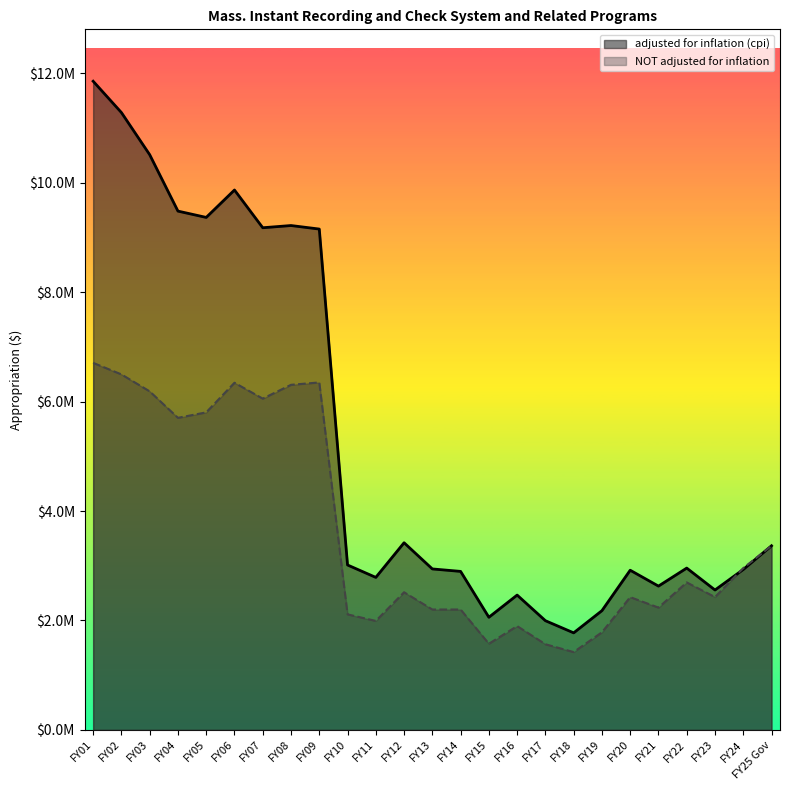

Which series changed the most between FY23 and FY16?

NOT adjusted for inflation